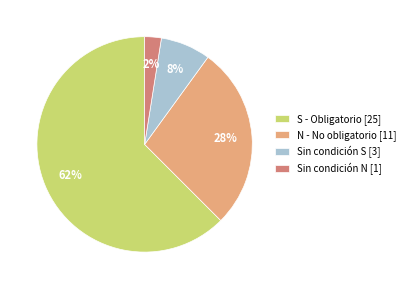

How many segments does this pie chart have?

4